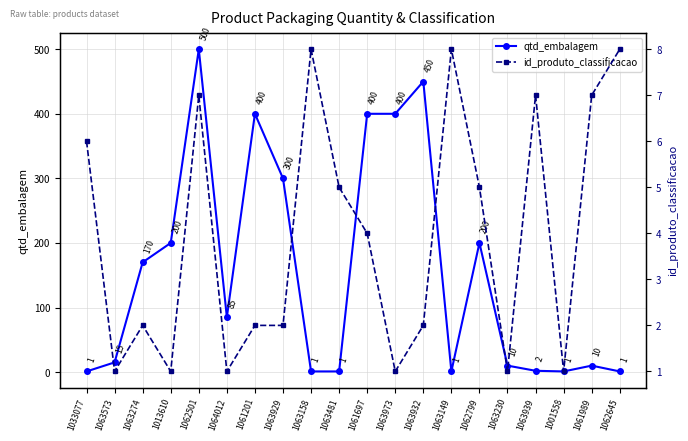

Is this an area chart (filled region under the line)?

No